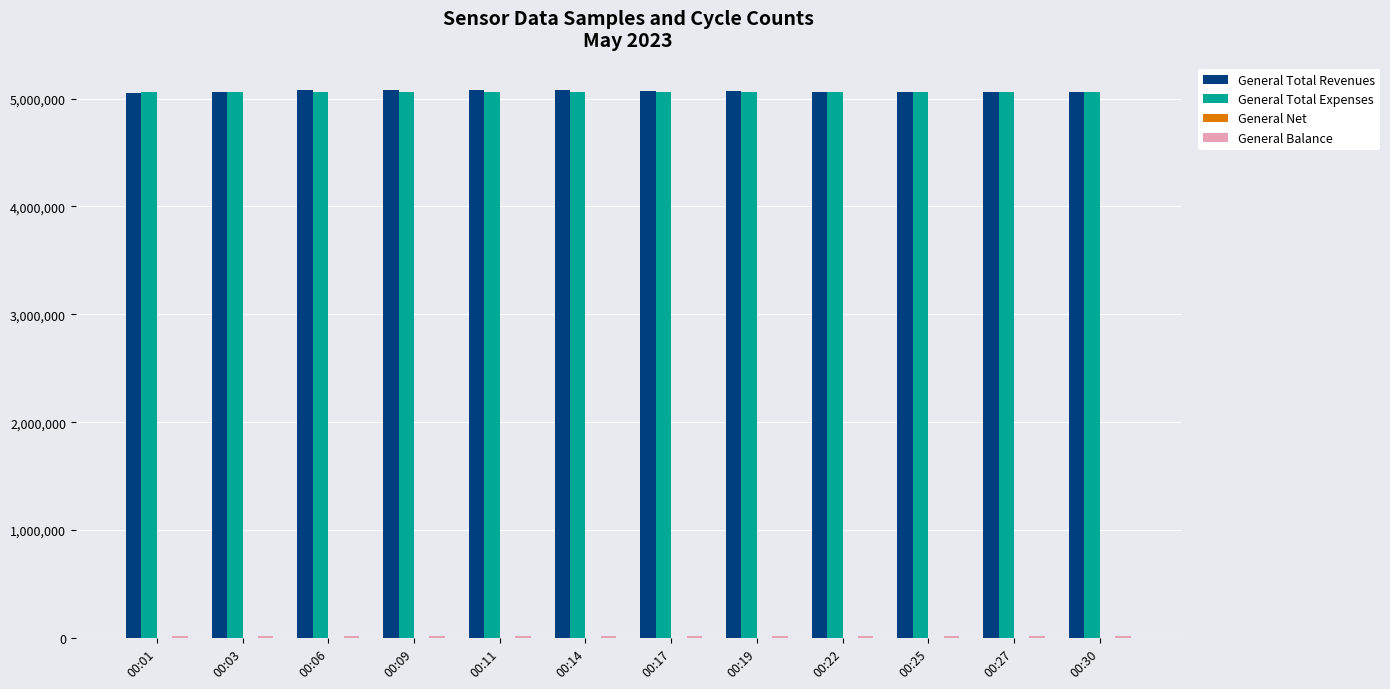

How many groups of bars are there?

12